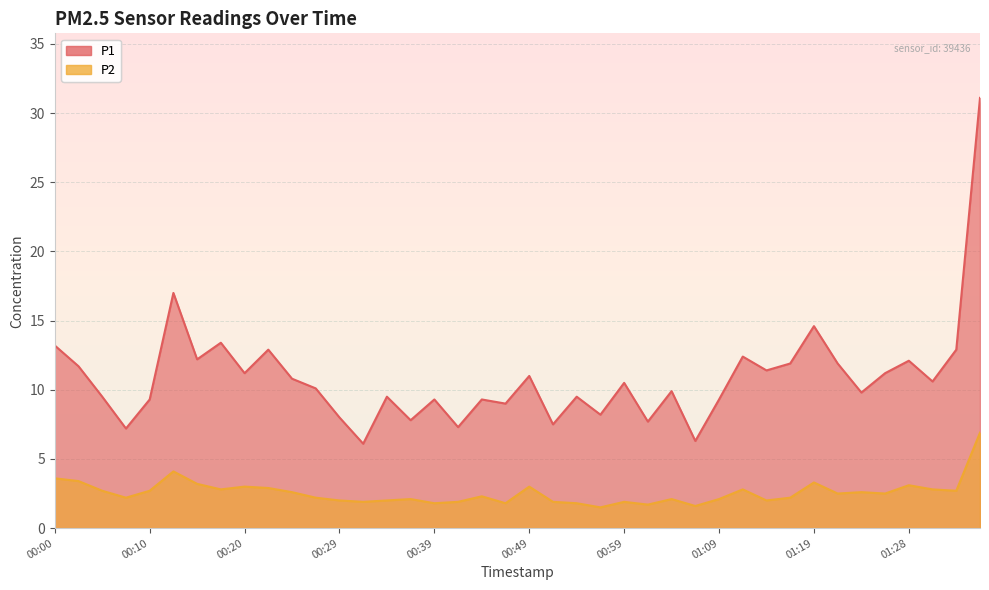

What is the difference between the P2 values at 00:25 and 00:07?

0.4